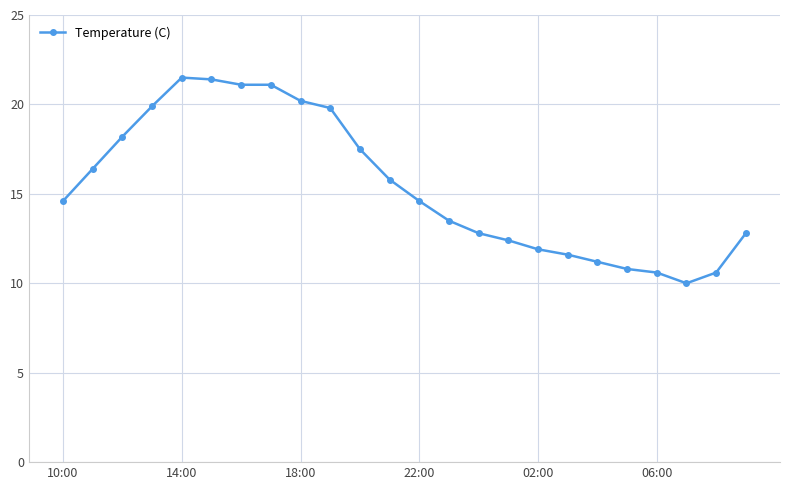

What is the greatest value displayed?

21.5